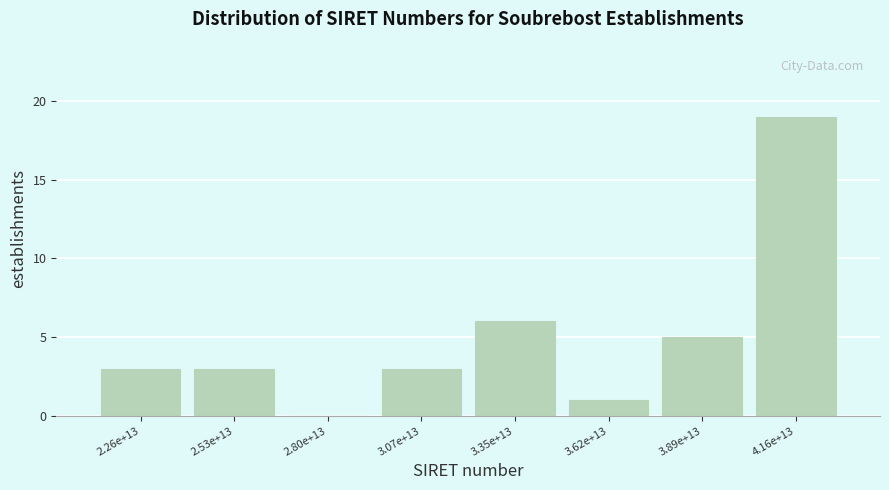

Reading left to right, transcribe all the data shown in this chart.

2.26e+13=3	2.53e+13=3	2.80e+13=0	3.07e+13=3	3.35e+13=6	3.62e+13=1	3.89e+13=5	4.16e+13=19